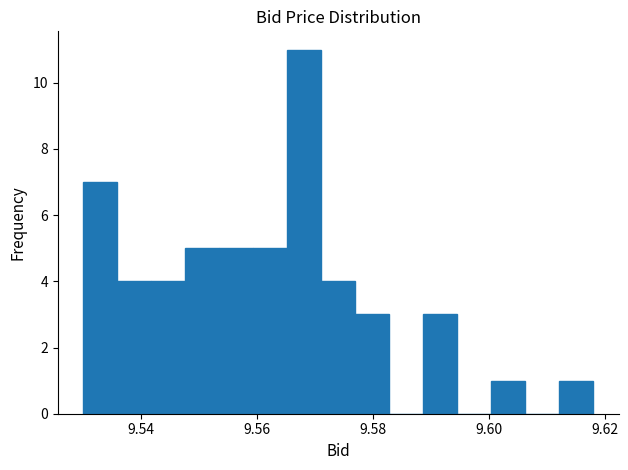

Read against the x-axis, roughly where is the centre of the tallest bar?

9.568